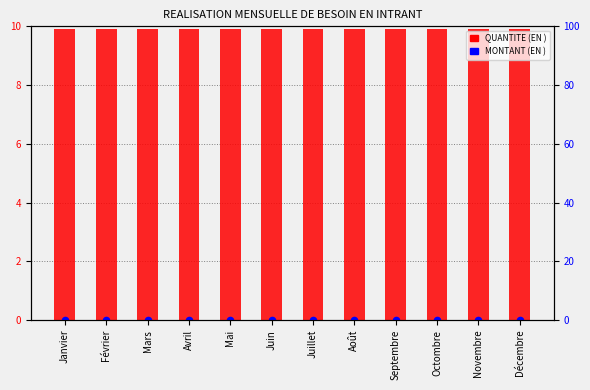

At which category is the sum across all series the highest?

Janvier